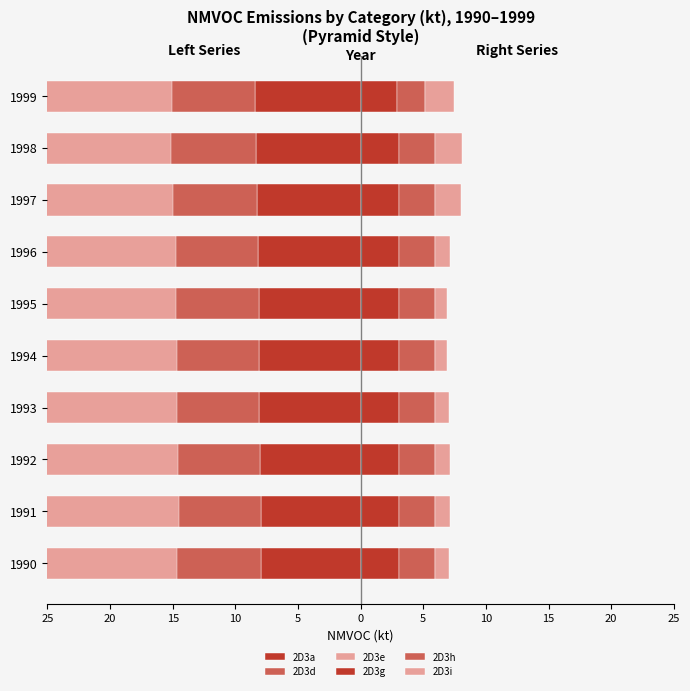

How many values in the 2D3g series are below 3?

1